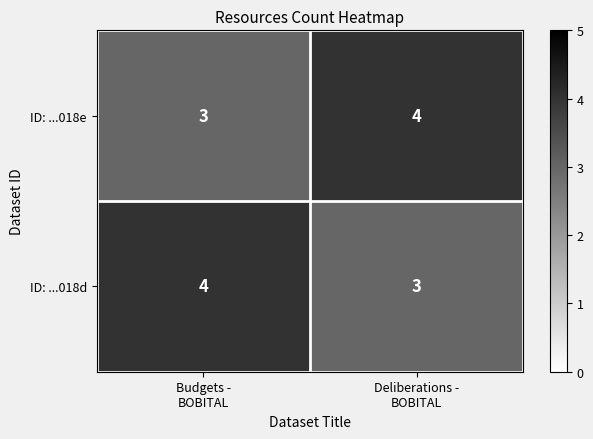

What is the sum of all ID: ...018e values?

7